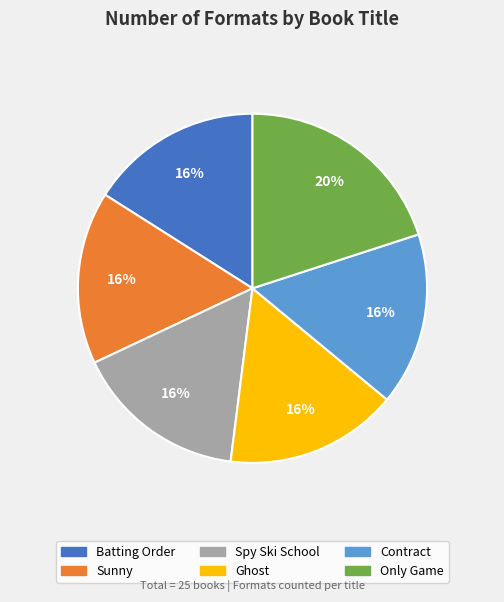

The Spy Ski School slice represents 4% of the pie. True or false?

False